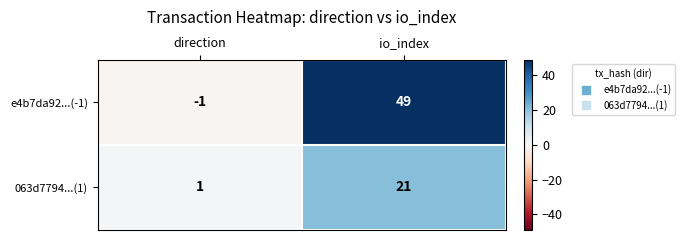

Which series changed the most between direction and io_index?

e4b7da92...(-1)